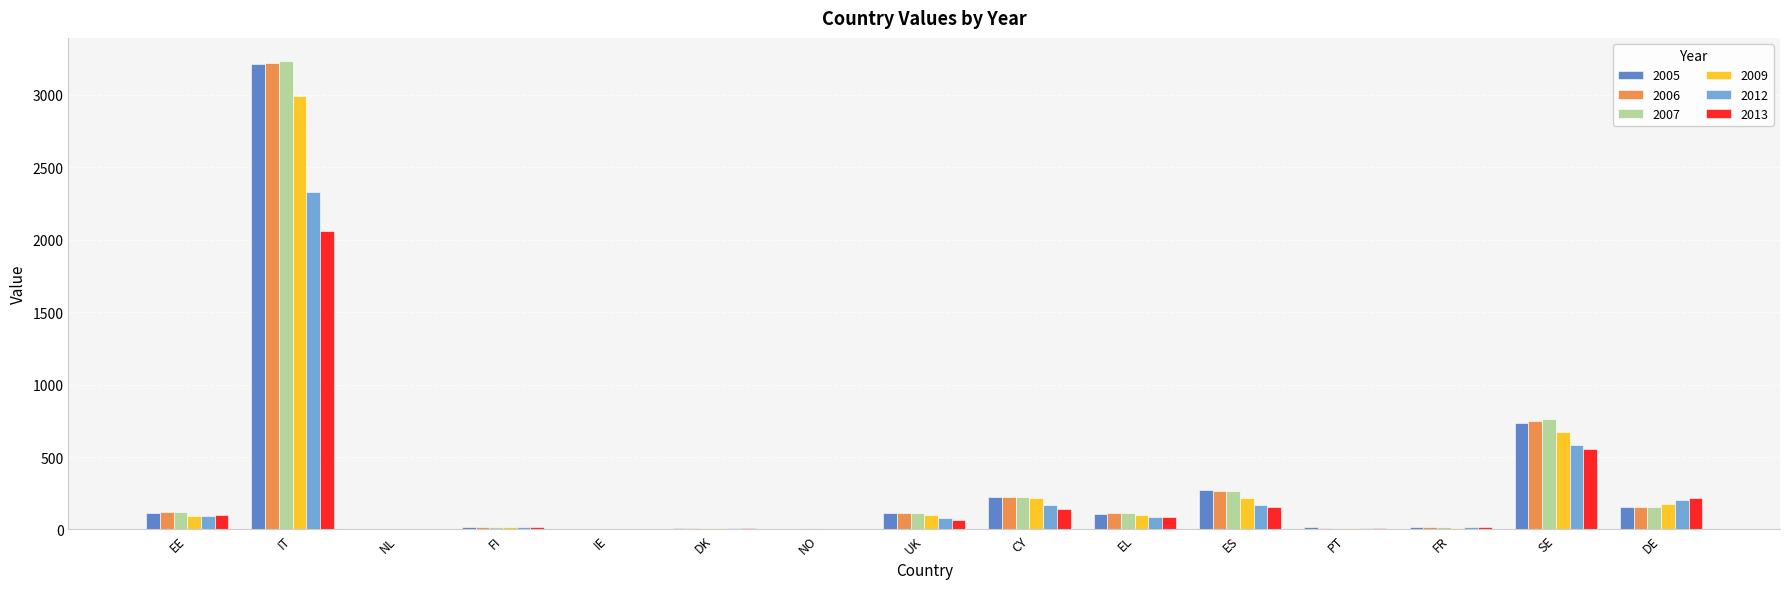

Is the value of 2012 at IE greater than the value of 2006 at DE?

No